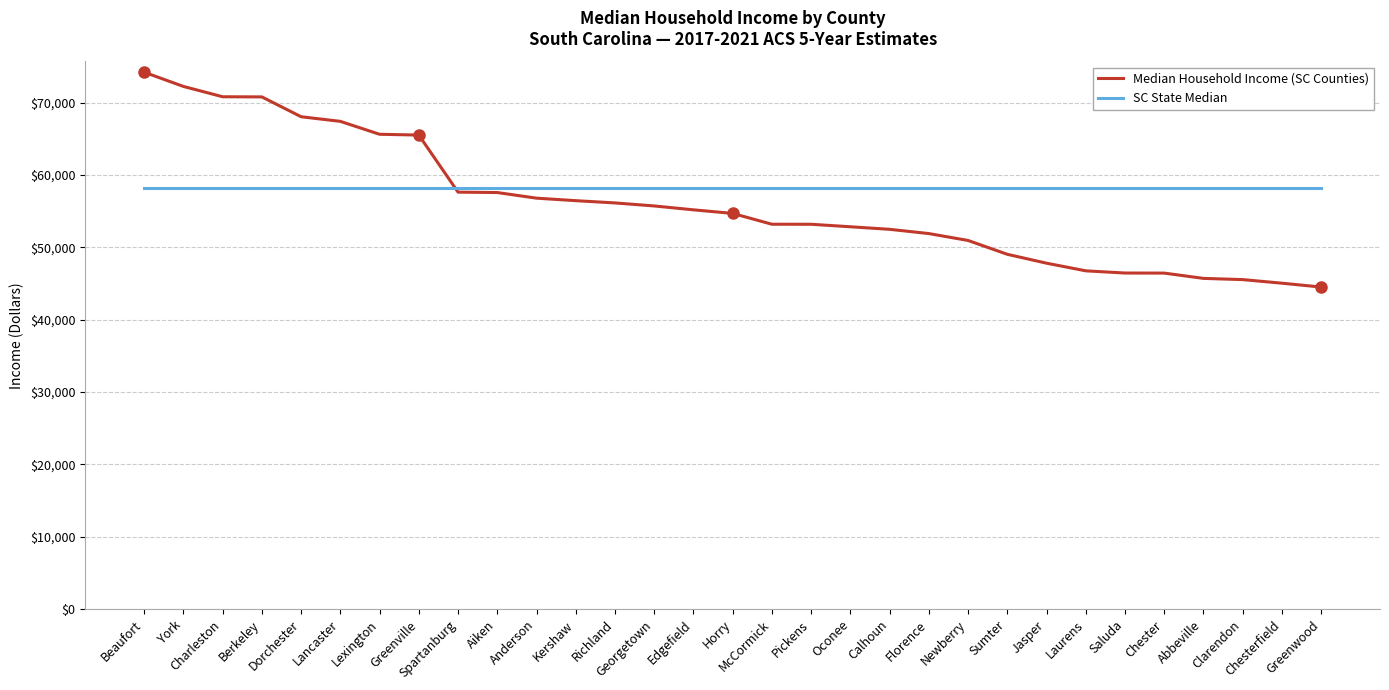

Which series has the widest spread of values?

Median Household Income (SC Counties)